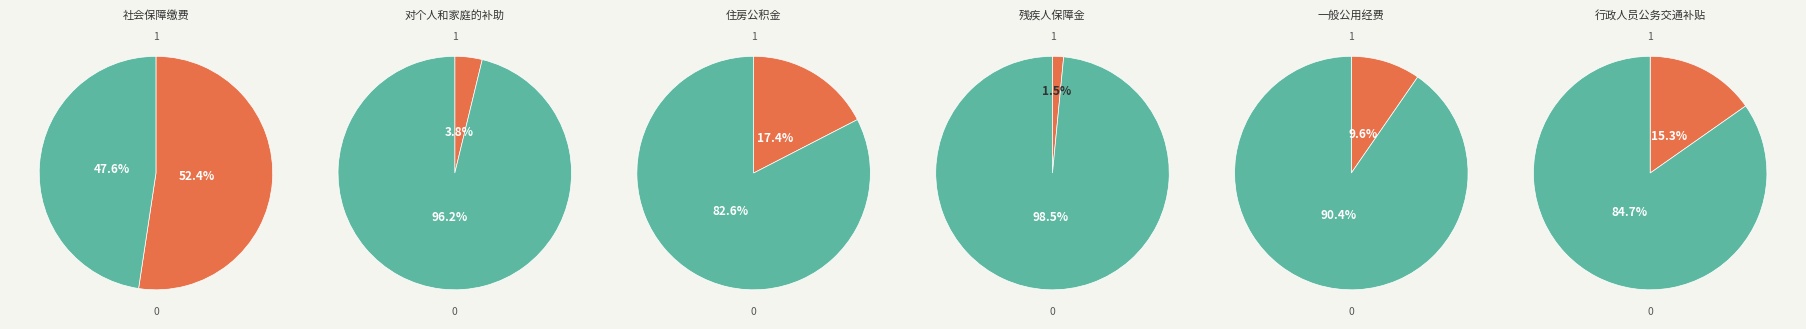

Is it true that 一般公用经费 is 10% of the pie?

True